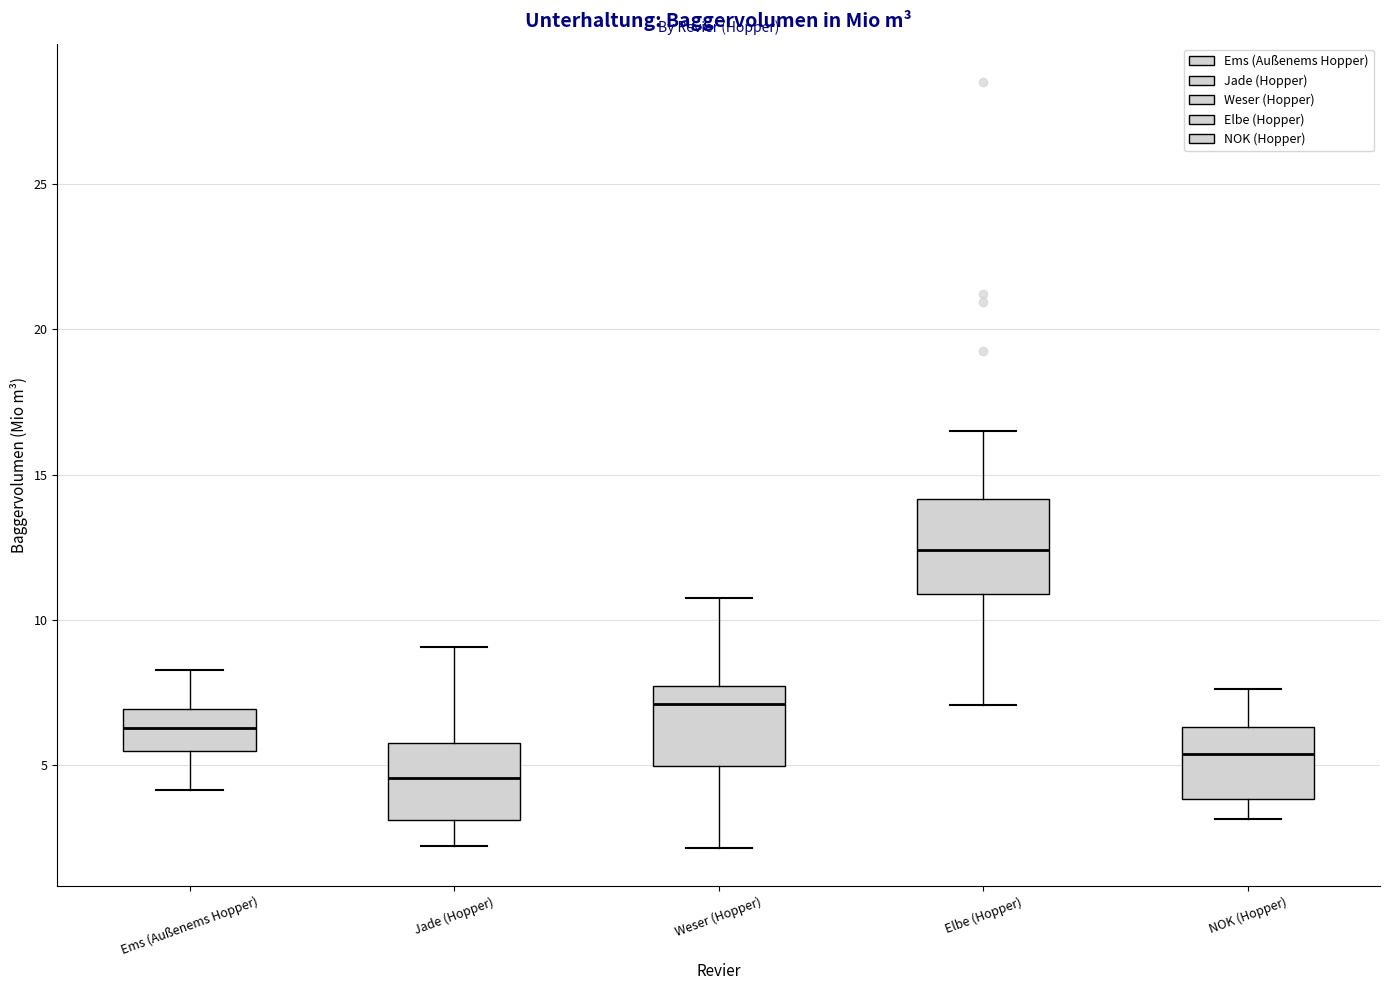

Reading left to right, read every box against the y-axis: the position of its median line, the range the box covers, and the ends of its whiskers. The values are not printed on the chart, so give them approximately, as read against the axis.

Ems (Außenems Hopper): median 6.5, box 5.5 to 7.0, whiskers 4.0 to 8.5
Jade (Hopper): median 4.5, box 3.0 to 6.0, whiskers 2.0 to 9.0
Weser (Hopper): median 7.0, box 5.0 to 7.5, whiskers 2.0 to 10.5
Elbe (Hopper): median 12.5, box 11.0 to 14.0, whiskers 7.0 to 16.5
NOK (Hopper): median 5.5, box 4.0 to 6.5, whiskers 3.0 to 7.5